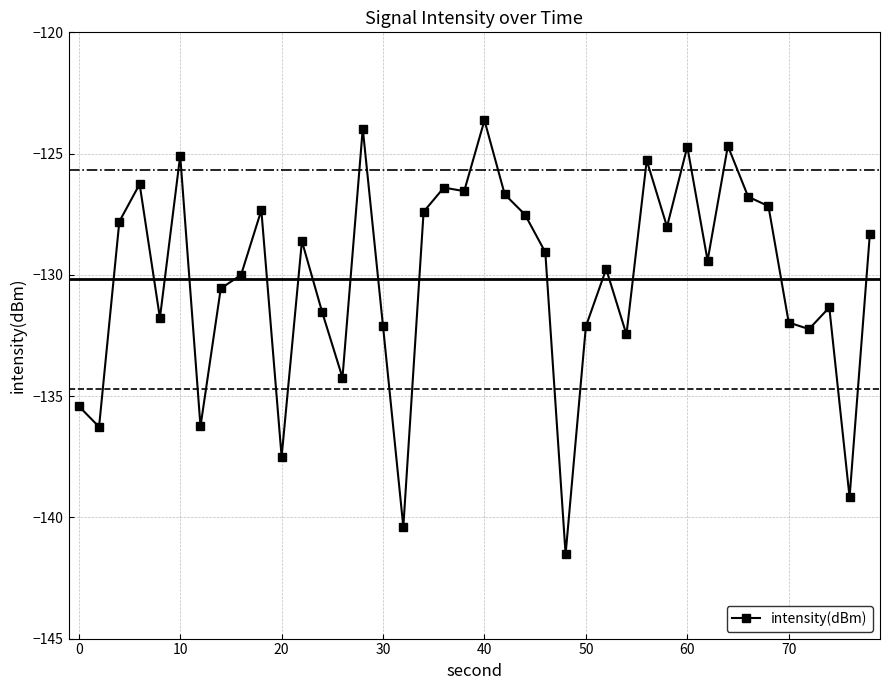

What is the difference between the maximum and minimum values?

17.9